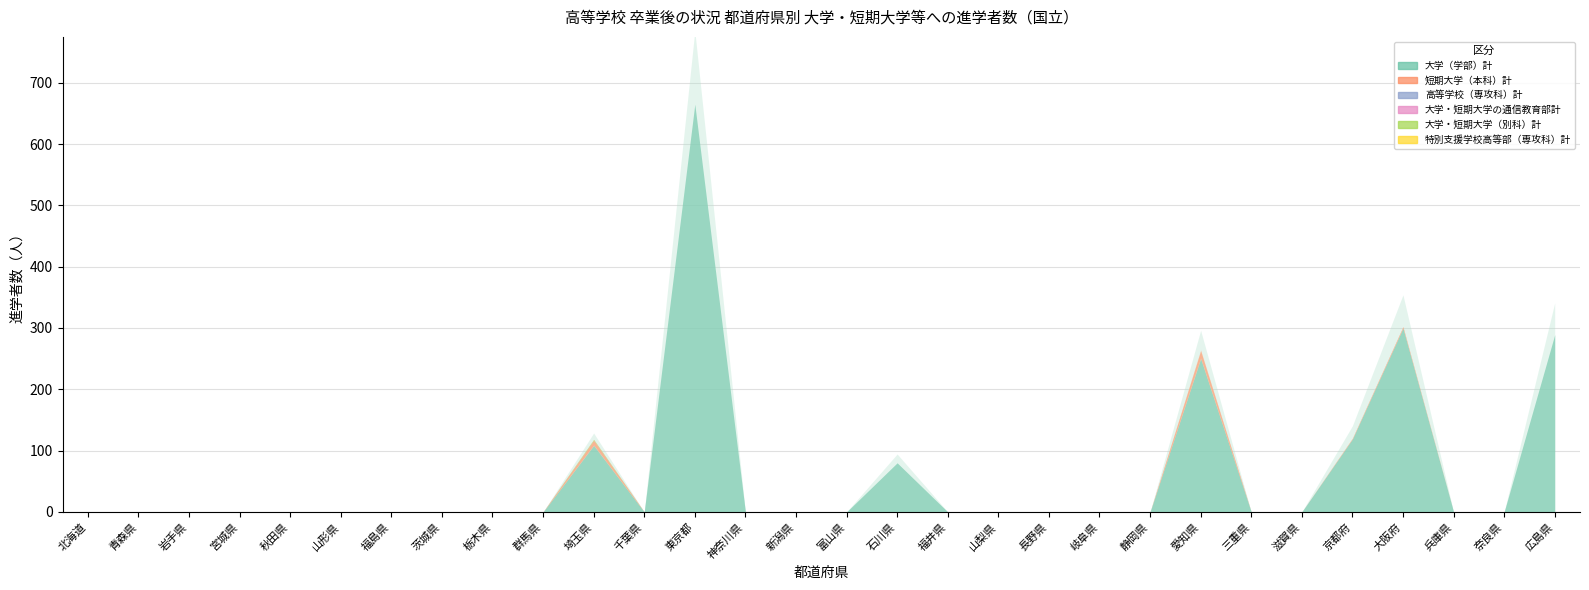

Which series has the largest total across all categories?

大学（学部）計